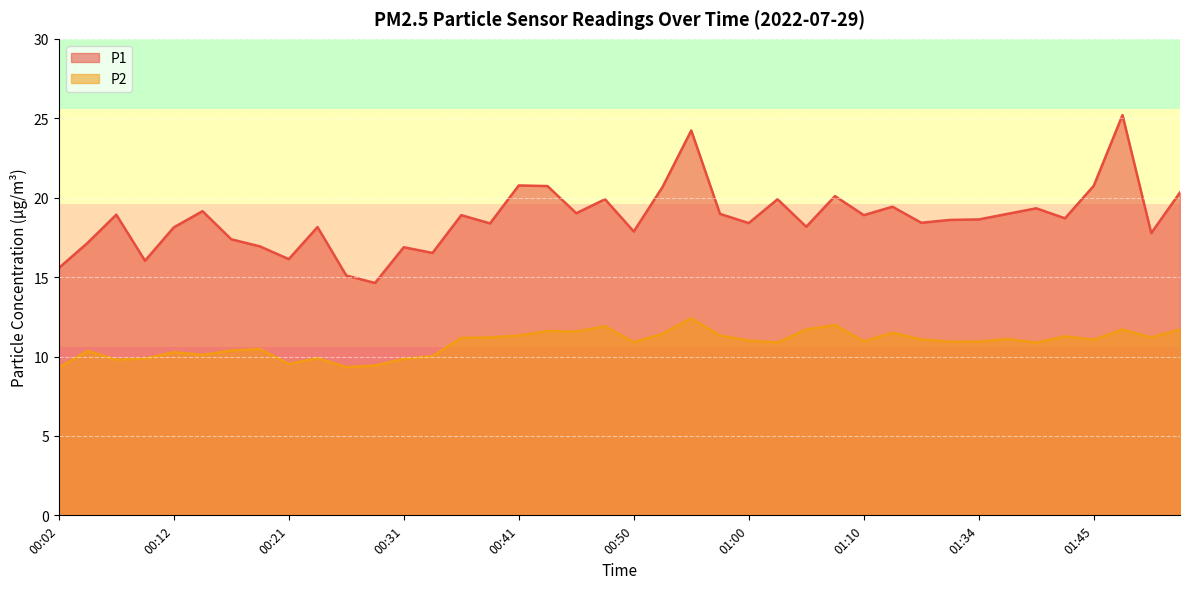

How many lines are shown in the chart?

2